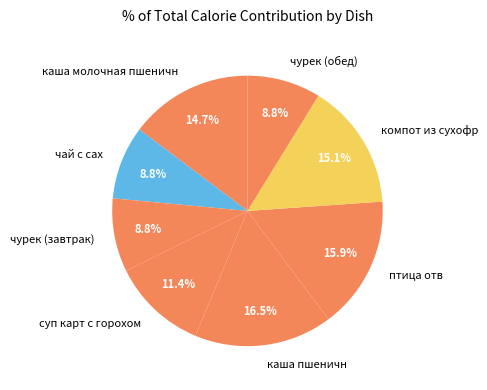

Count the number of slices in the pie.

8